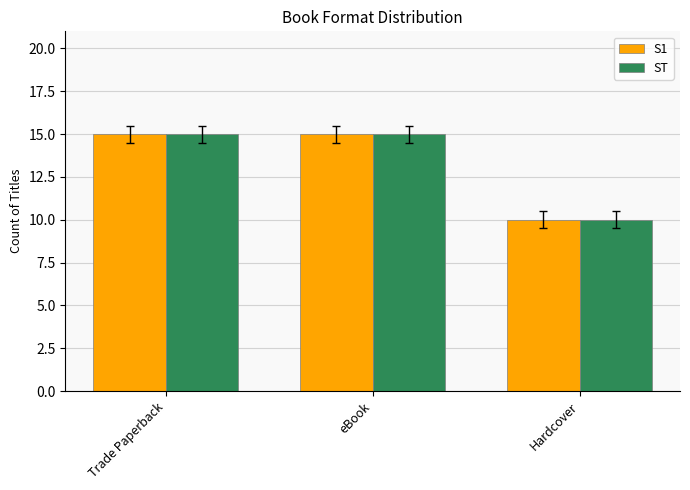

What is the total value across all series at eBook?

30